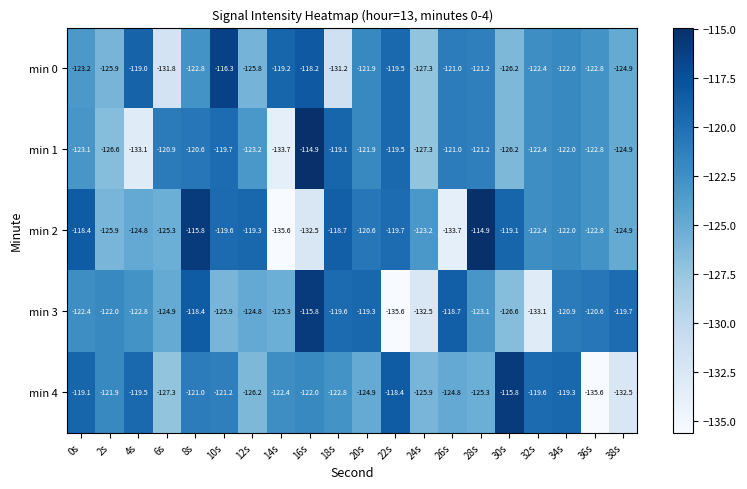

What is the total value across all series at 24s?

-636.2